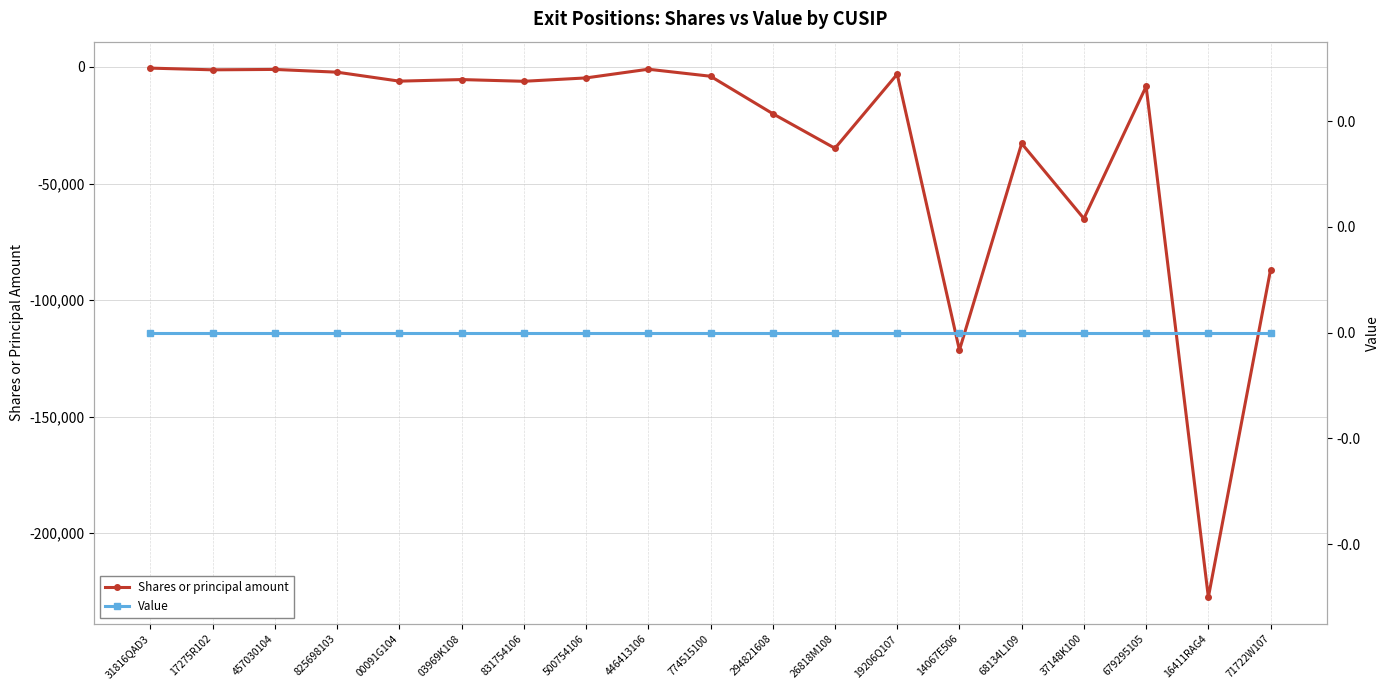

True or false: Shares or principal amount has more than 2 interior local peaks.

True